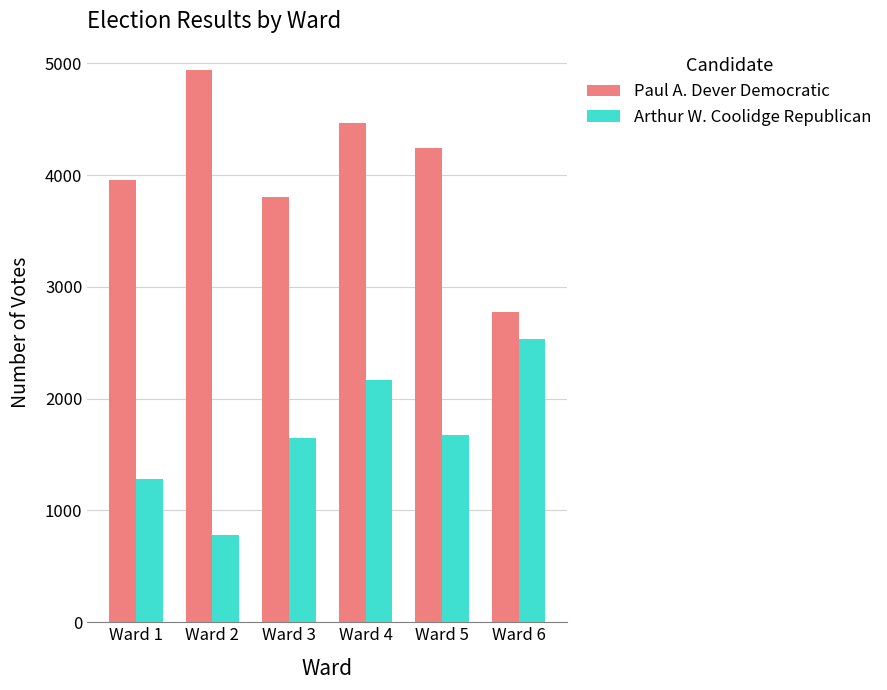

How many Arthur W. Coolidge Republican values are between 1279 and 2165?

4